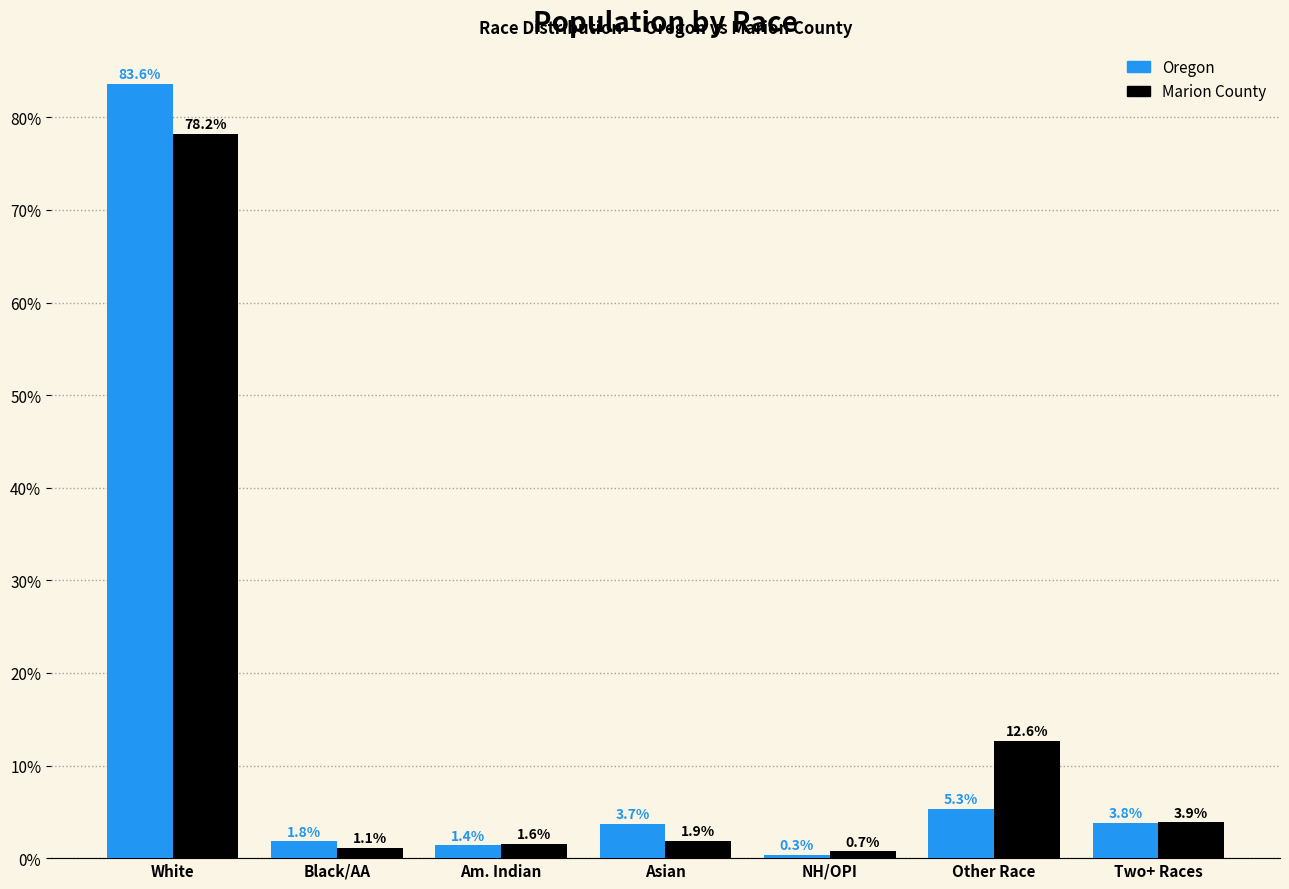

What is the total value across all series at Other Race?

18.0